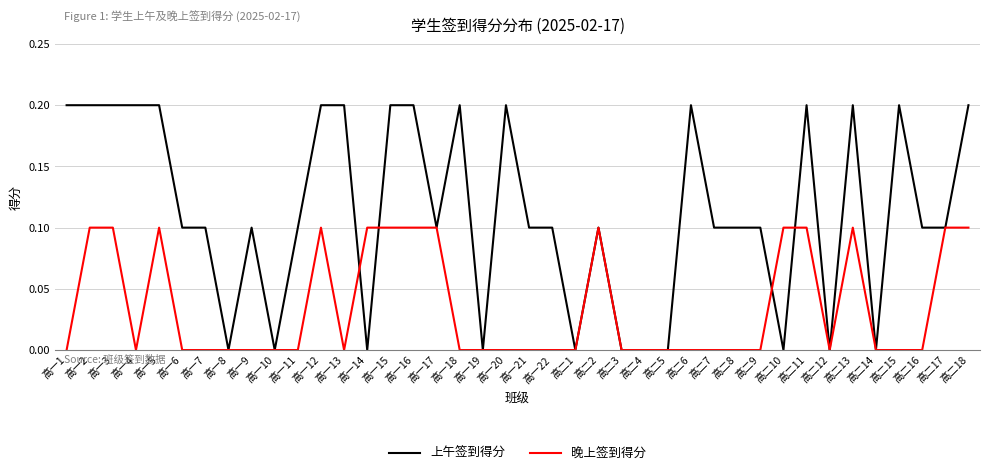

Does the chart display data point markers on the line(s)?

No